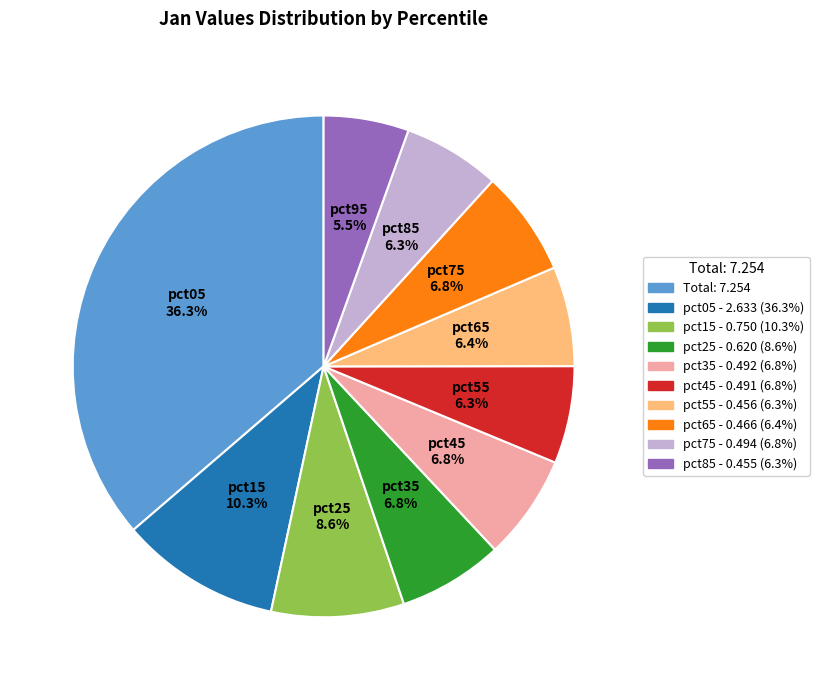

What is the total percentage of pct95 and pct55?

11.8%